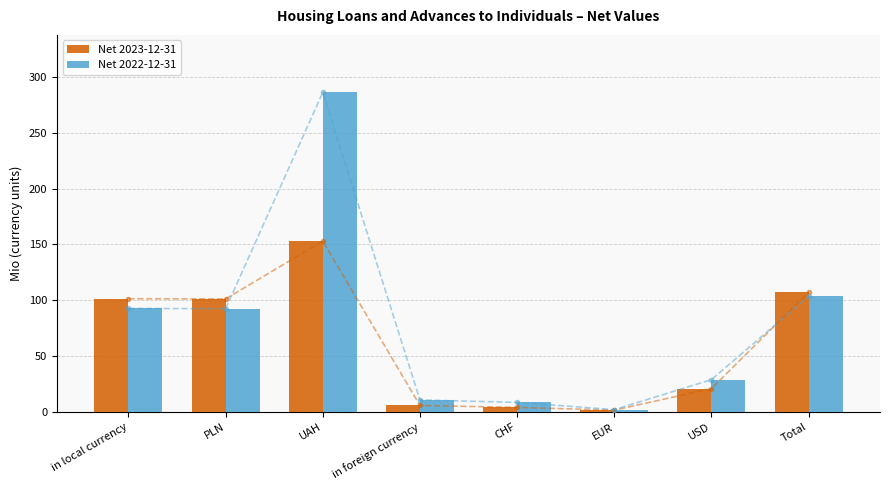

At which category does the chart reach its minimum across all series?

EUR